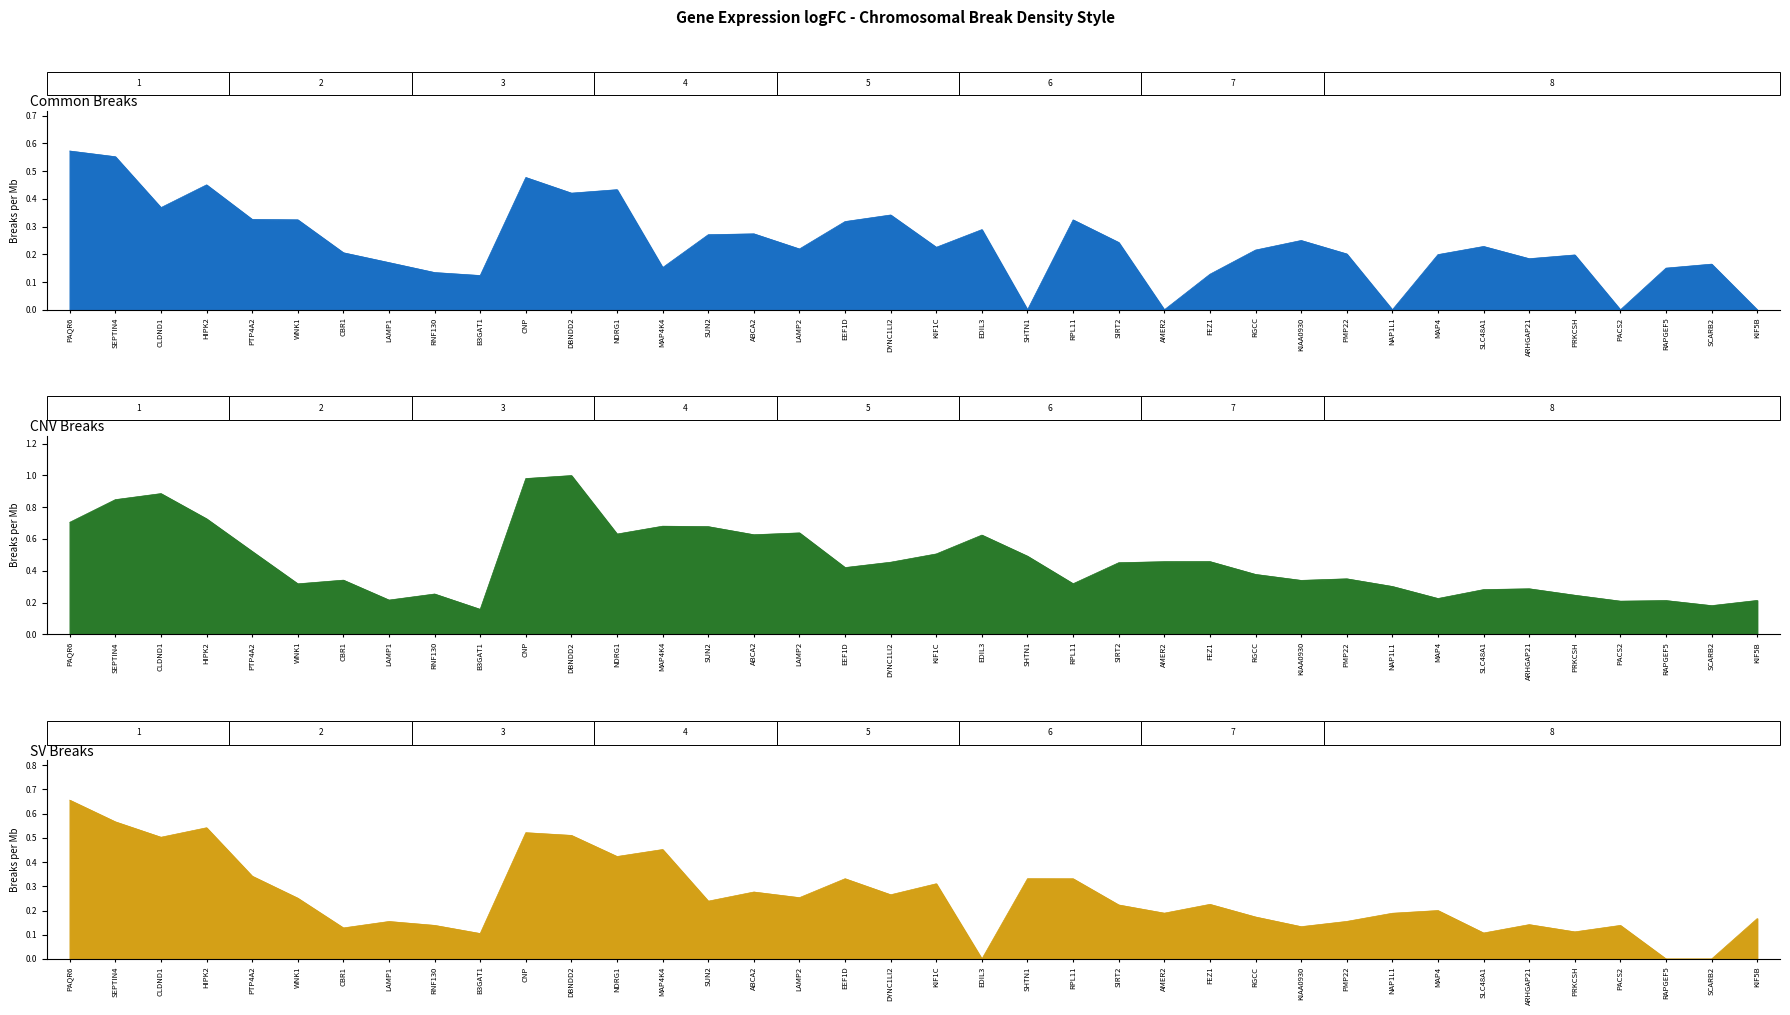

Count the number of categories in the chart.

38